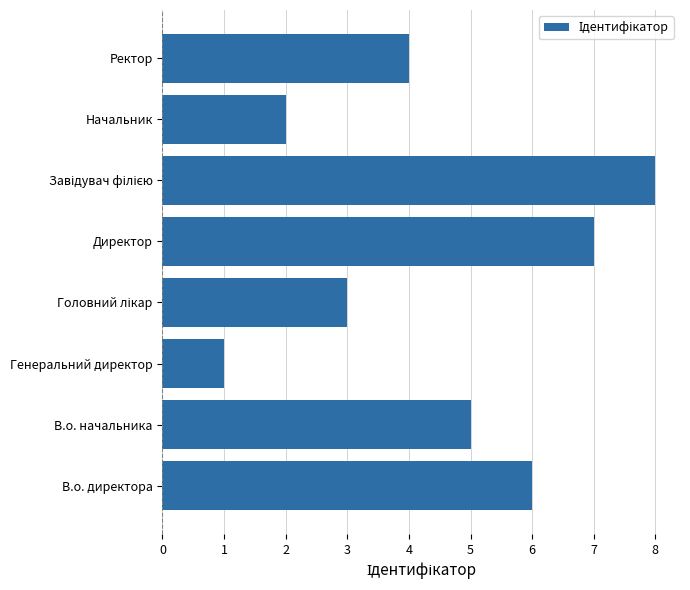

Which label corresponds to the smallest value in the chart?

Генеральний директор